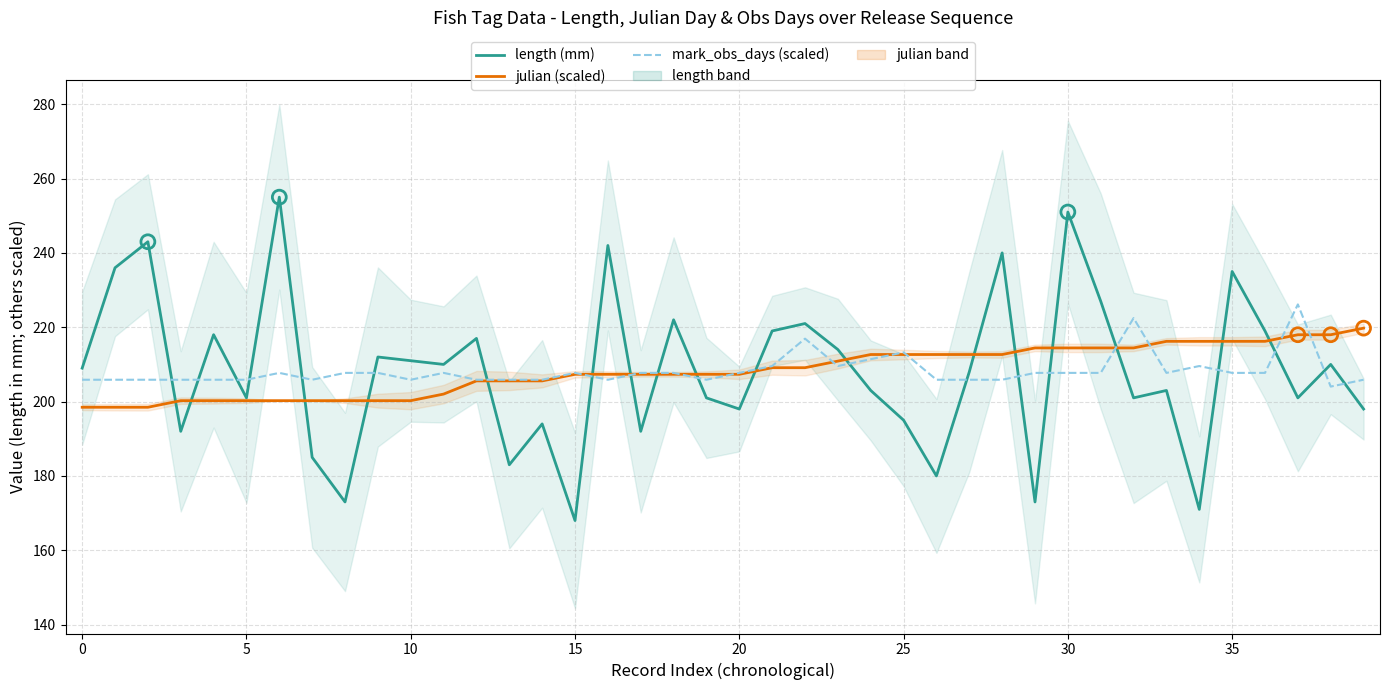

Which series contains the lowest Y value?

length (mm)